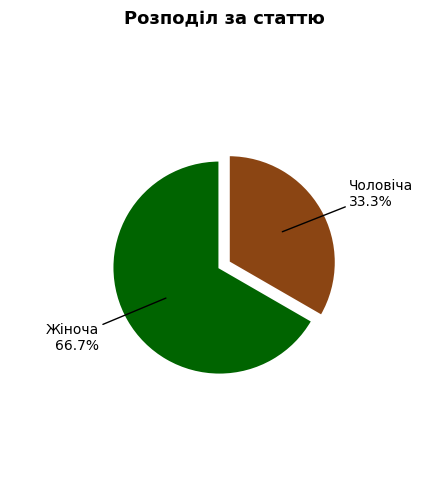

Rank the categories by value from lowest to highest.

Чоловіча, Жіноча